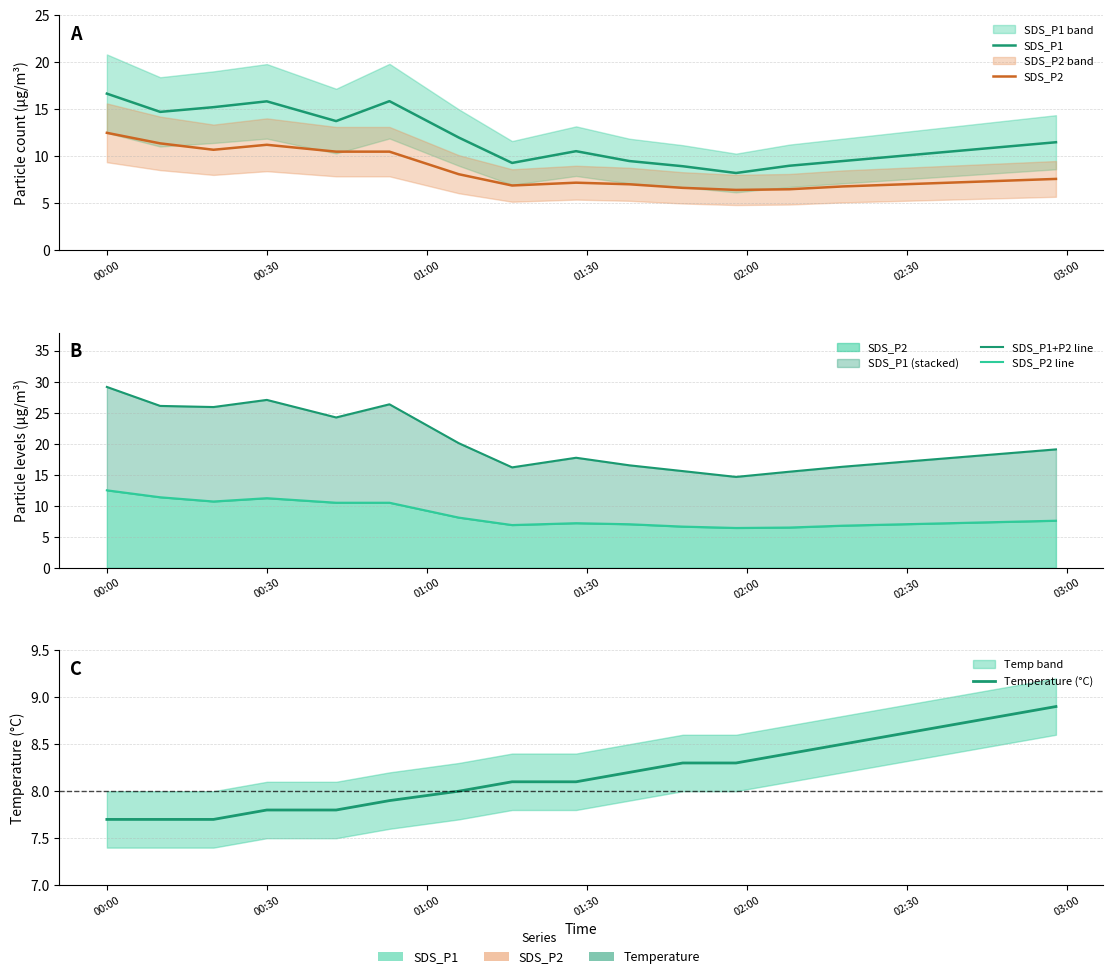

Is the value of SDS_P2 at 15 greater than the value of Temperature (°C) at 01:30?

No